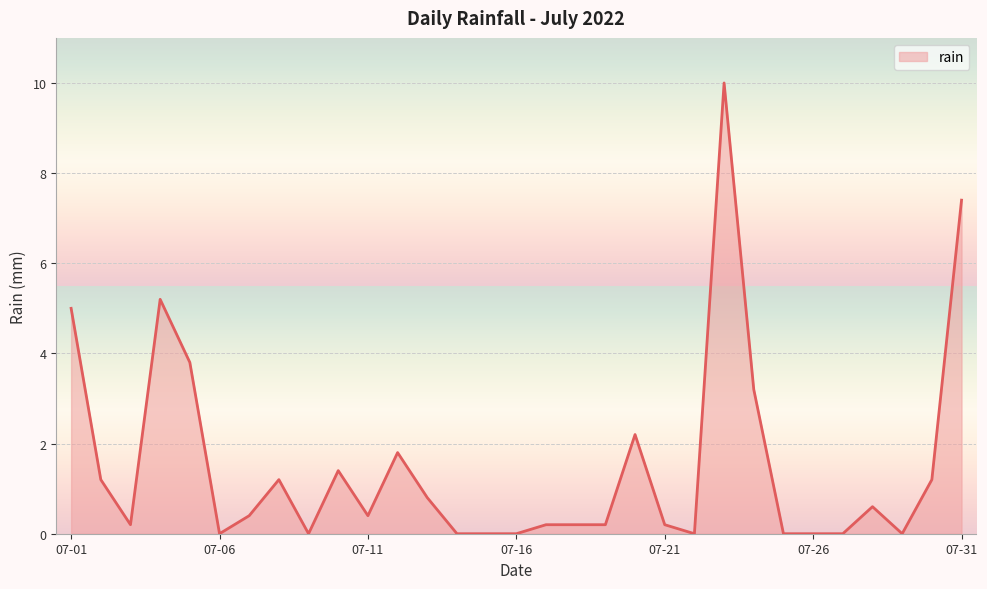

What is the difference between the maximum and minimum values?

10.0